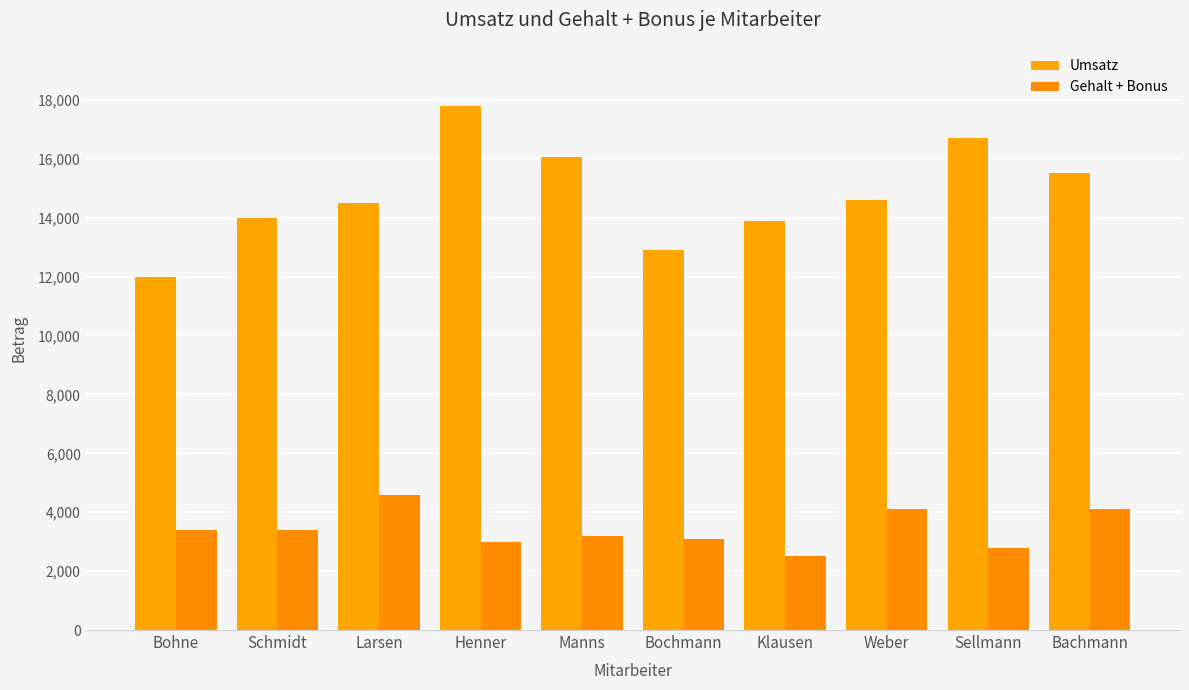

Is the value of Gehalt + Bonus at Manns greater than the value of Umsatz at Bachmann?

No